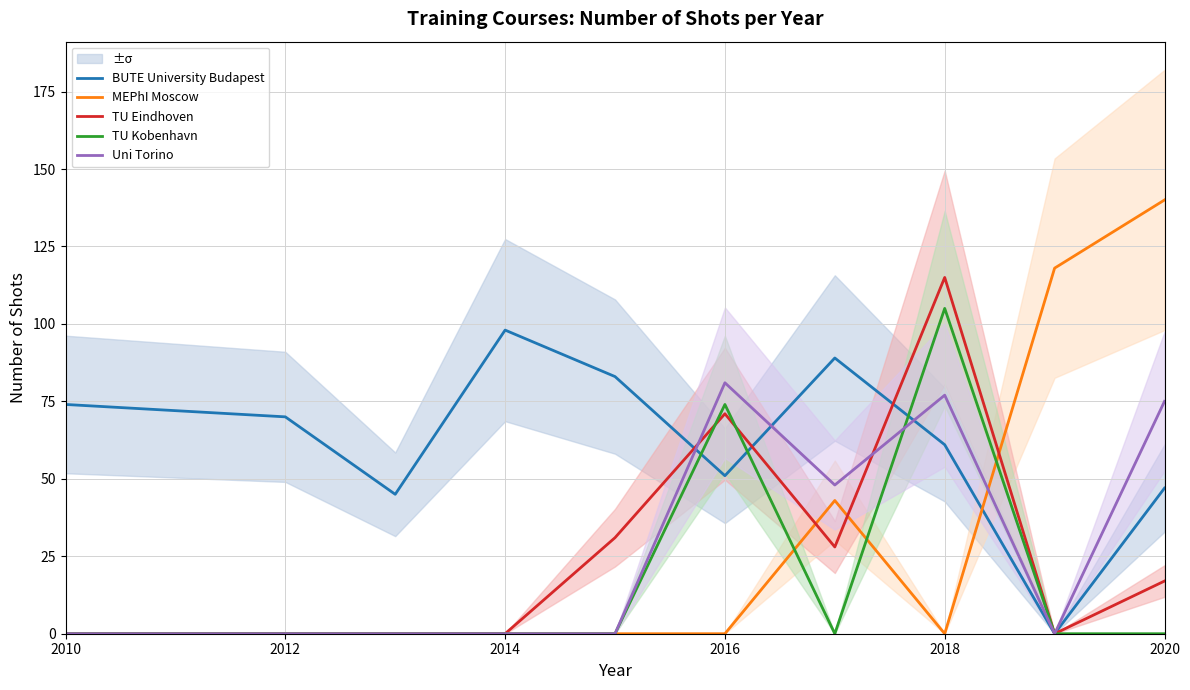

Which series has the largest total across all categories?

BUTE University Budapest